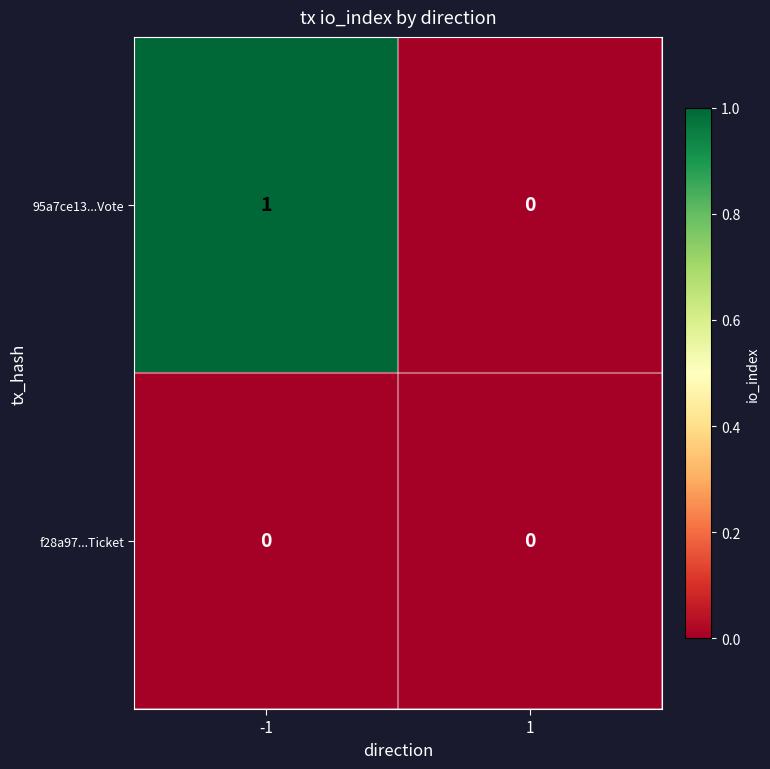

List the series in order of their overall mean, highest first.

95a7ce13...Vote, f28a97...Ticket